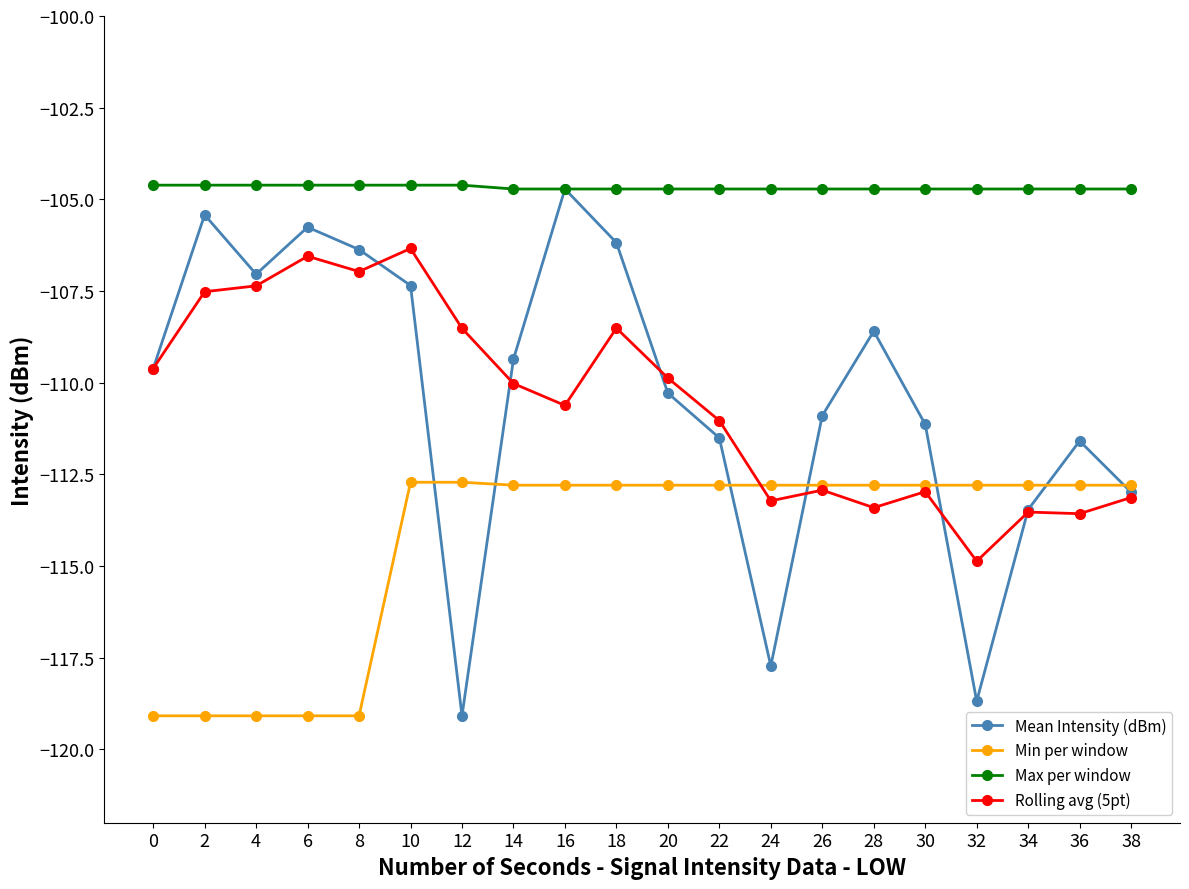

True or false: Rolling avg (5pt) has more than 1 interior local peaks.

True